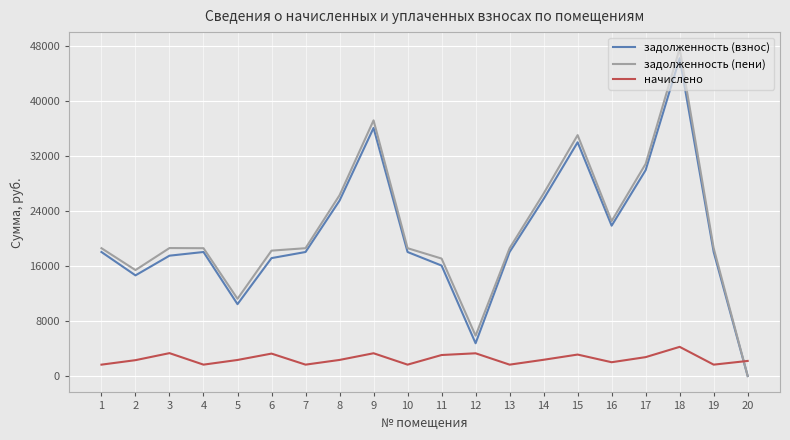

What is the sum of the задолженность (пени) values at 19 and 8?

44895.8